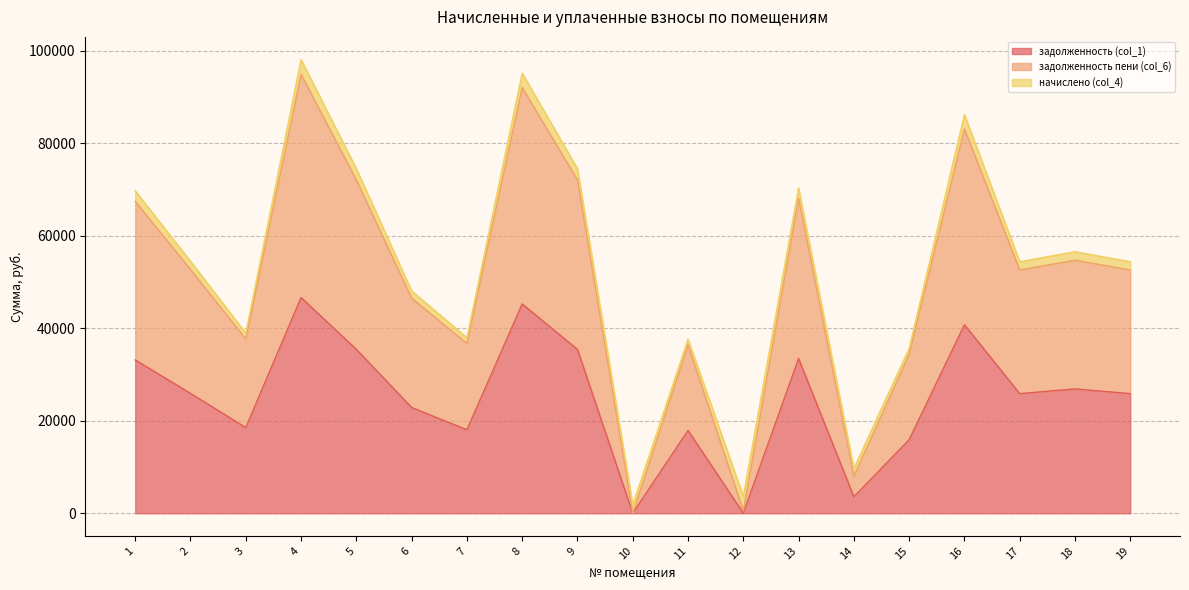

True or false: задолженность (col_1) and задолженность пени (col_6) cross at least once.

False